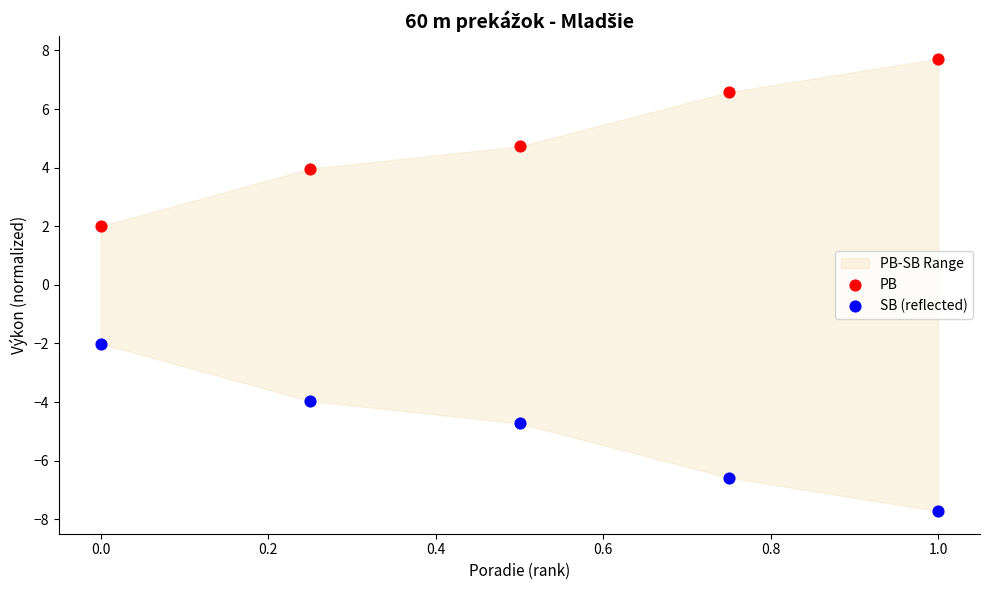

What is the X range (max minus min) for the scatter plot?

1.0